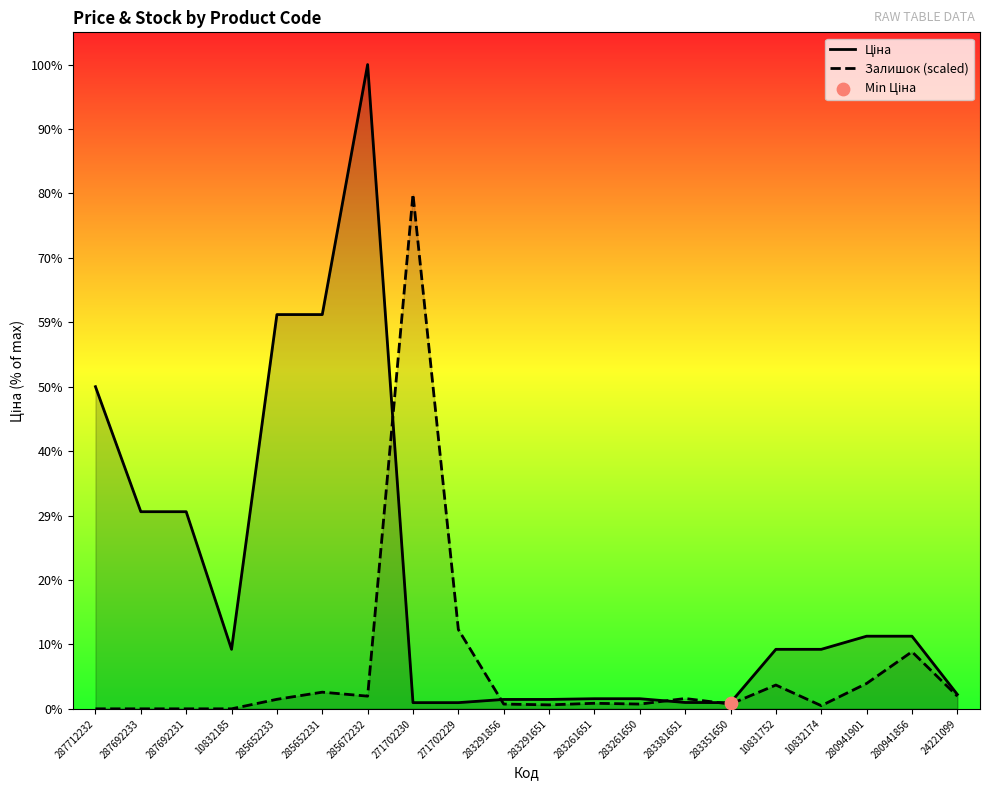

At which category is the sum across all series the highest?

285672232